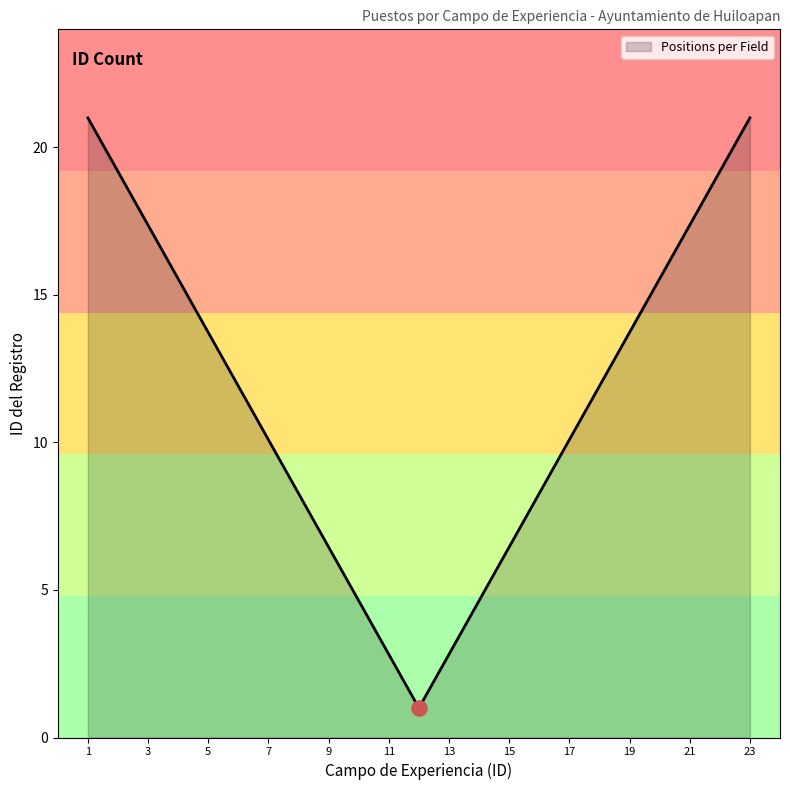

What is the difference between the maximum and minimum values?

20.0